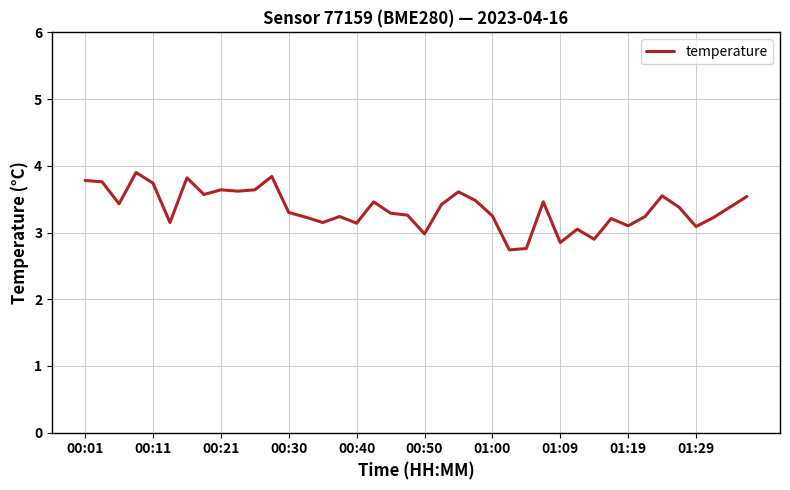

What is the maximum value shown in the chart?

3.9